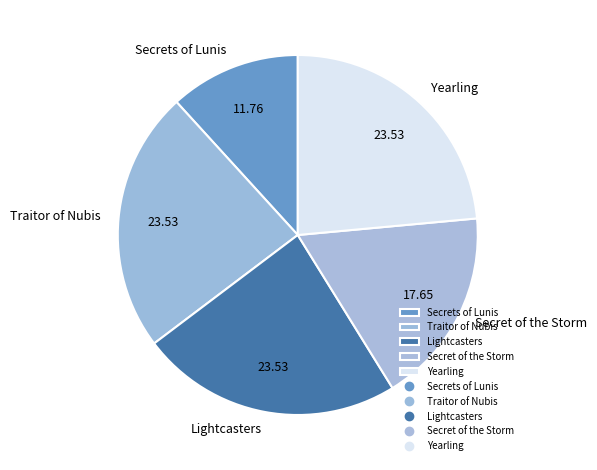

Which has a higher value, Secret of the Storm or Lightcasters?

Lightcasters